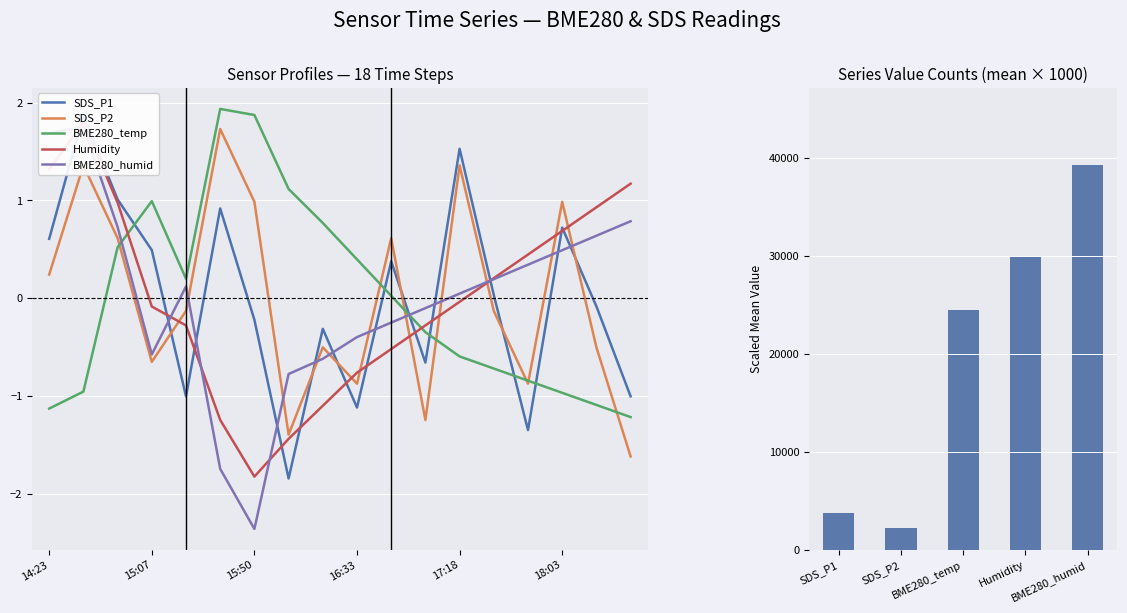

Which label corresponds to the smallest value in the chart?

15:50